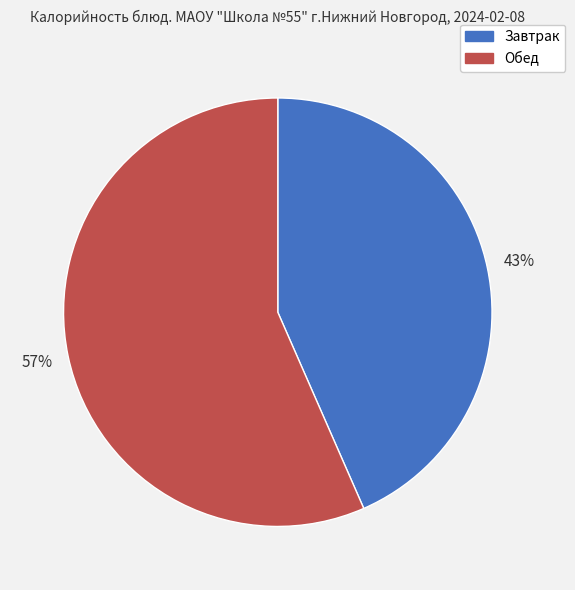

To the nearest percent, what is the average slice percentage?

50%